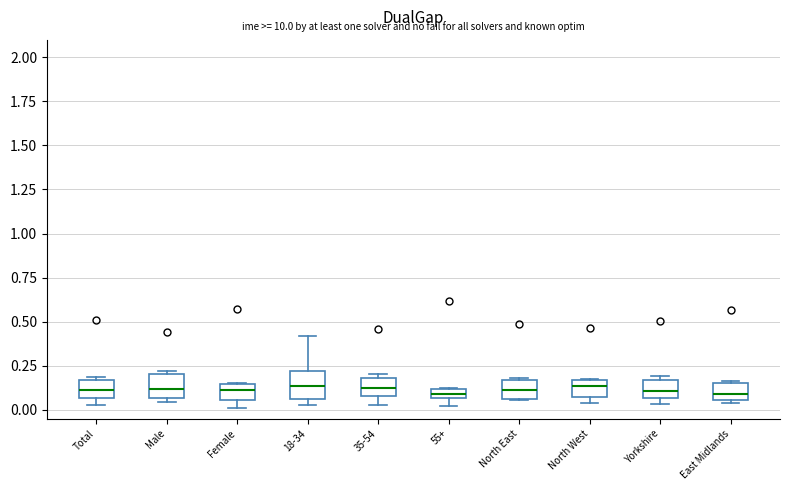

Where is the upper edge of the box for Female on the y-axis? The values are not printed on the chart, so give them approximately, as read against the axis.

0.15